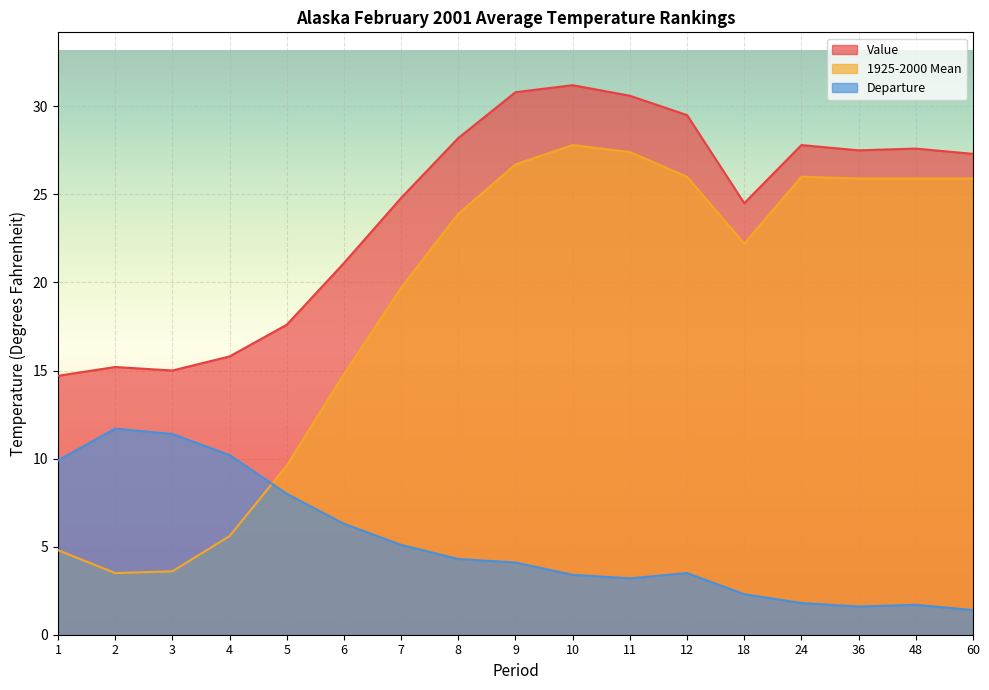

True or false: Value and Departure intersect in this chart.

False